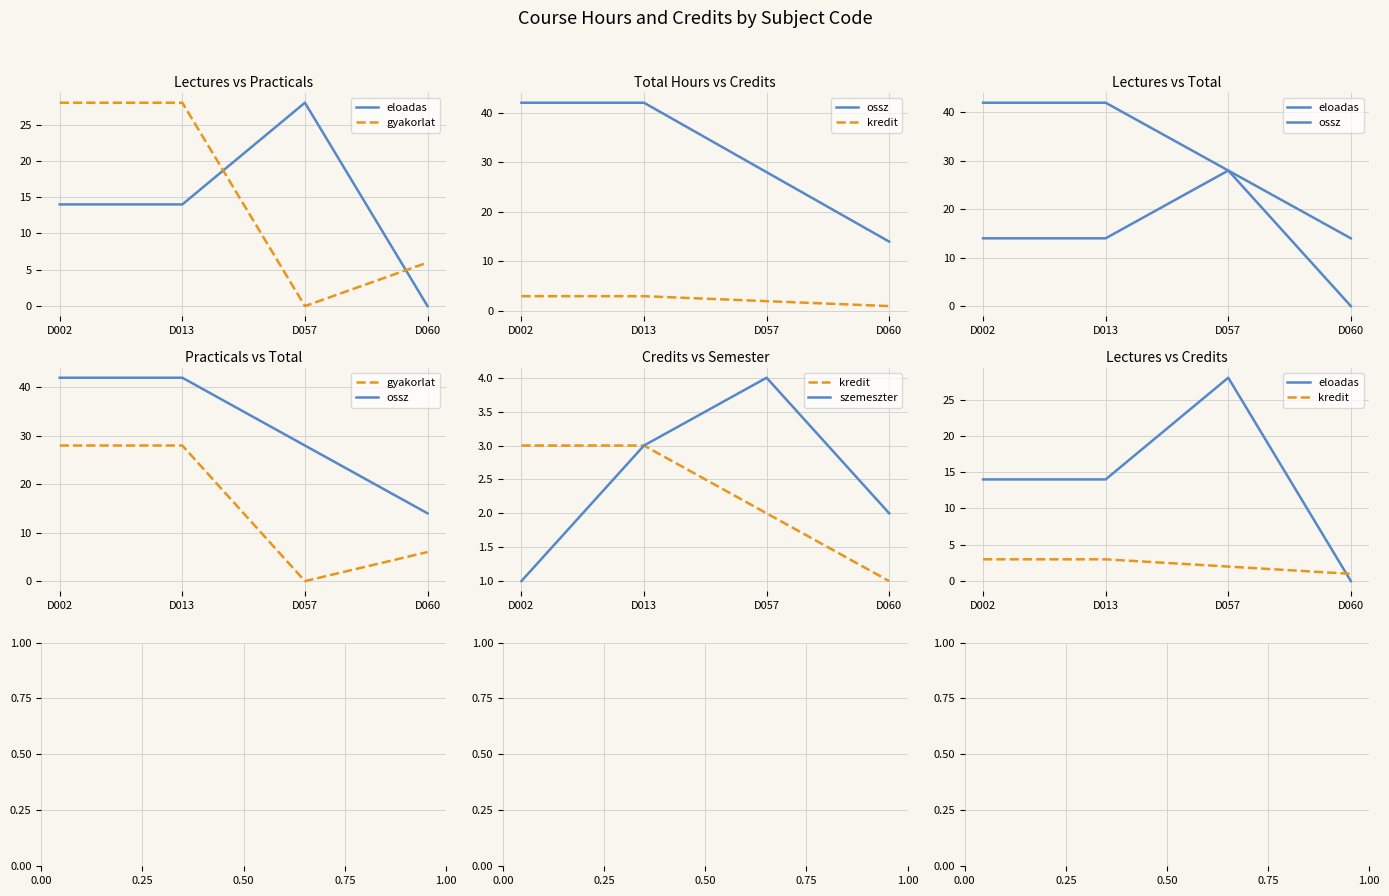

Count the eloadas values in the range 14 to 28.

3